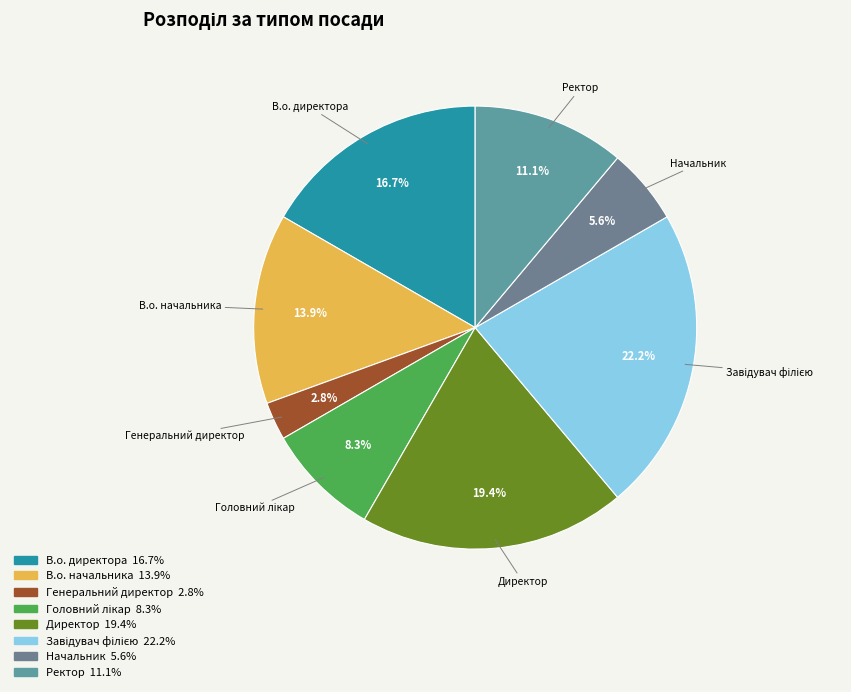

What is the smallest slice in the pie chart?

Генеральний директор